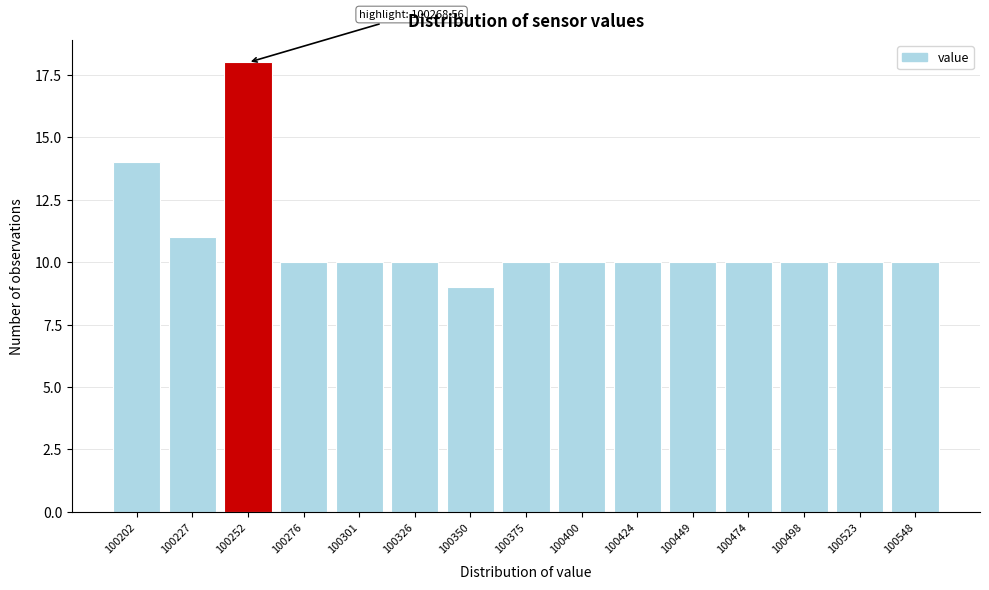

Reading left to right, transcribe all the data shown in this chart.

100202=14	100227=11	100252=18	100276=10	100301=10	100326=10	100350=9	100375=10	100400=10	100424=10	100449=10	100474=10	100498=10	100523=10	100548=10